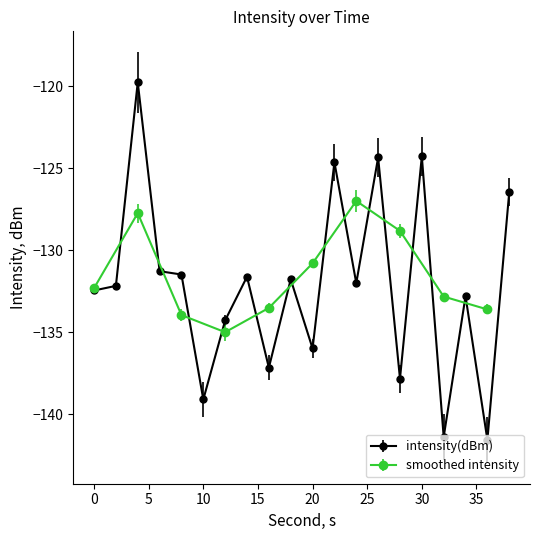

What is the value of the 19th point from the left?

-141.6